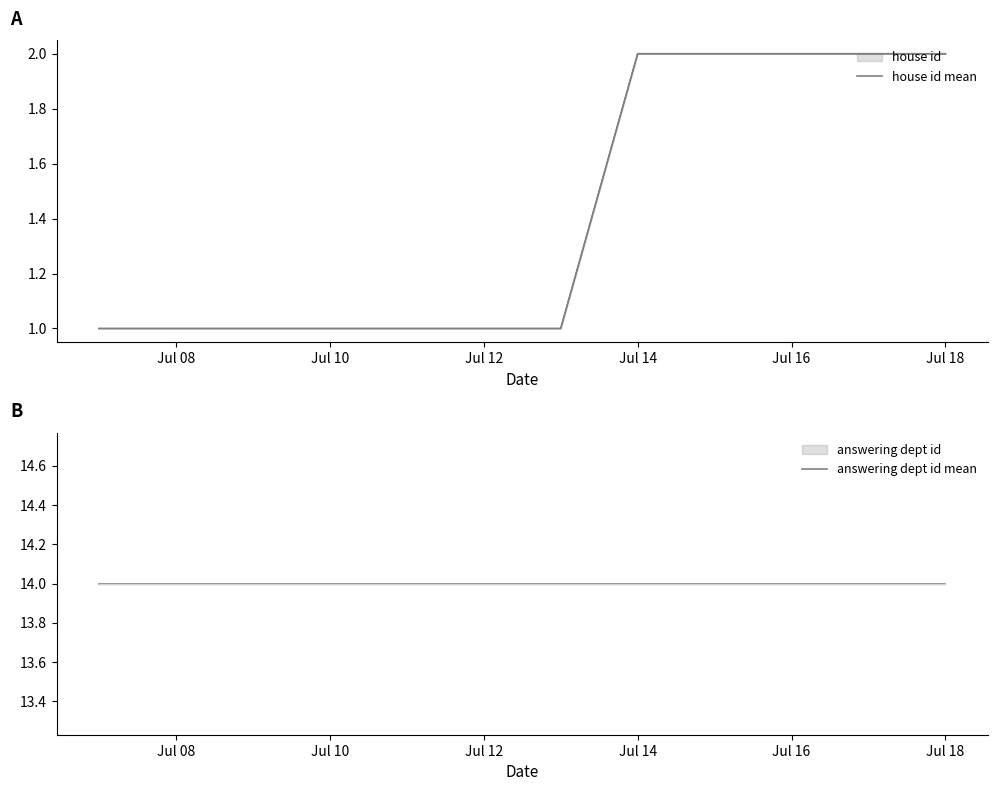

True or false: answering dept id mean and house id mean intersect in this chart.

False